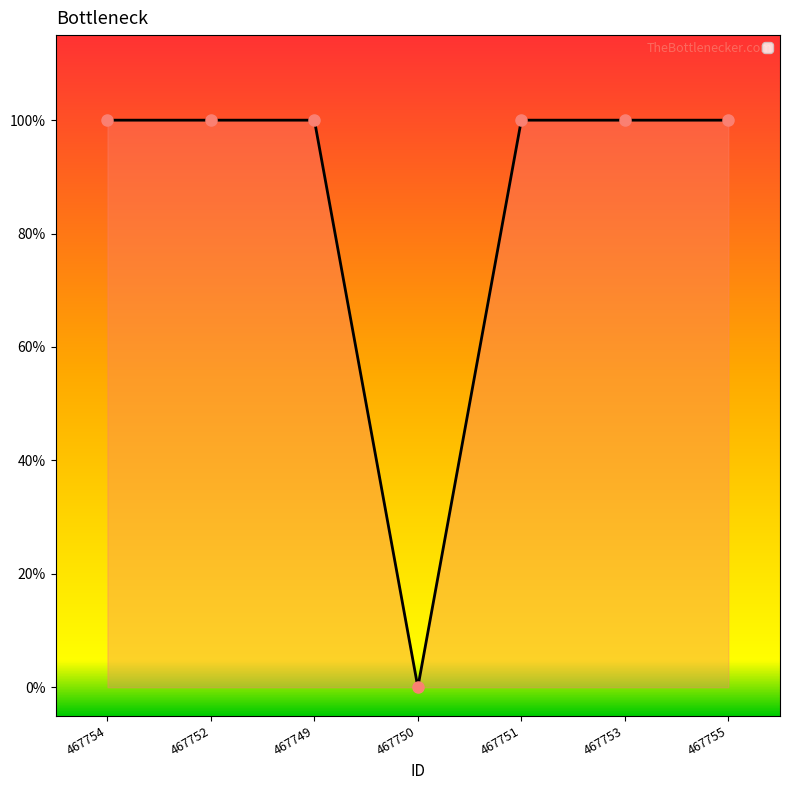

Count the number of categories in the chart.

7